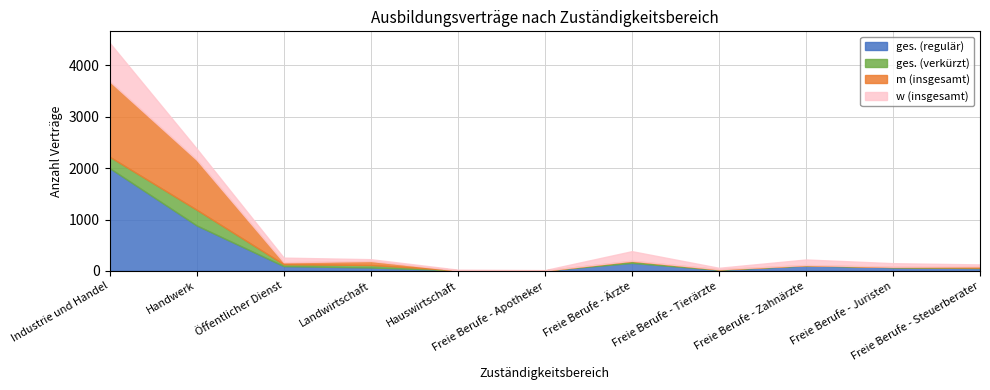

Reading left to right, extract all data points from this chart.

ges. (regulär): 2001	885	93	66	12	9	156	21	105	72	54
ges. (verkürzt): 222	306	36	48	0	0	36	9	6	3	9
m (insgesamt): 1470	972	39	78	0	0	6	3	3	6	24
w (insgesamt): 750	219	90	36	12	6	186	27	108	69	39